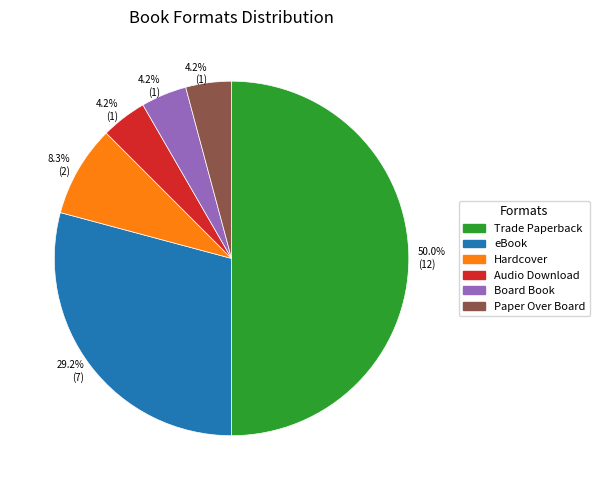

Which category has the biggest portion of the pie?

Trade Paperback